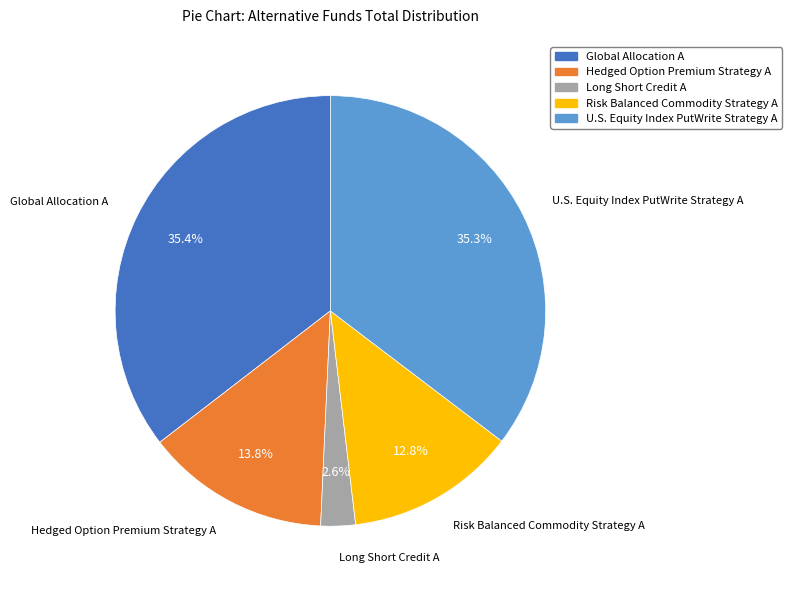

The U.S. Equity Index PutWrite Strategy A slice represents 35% of the pie. True or false?

True